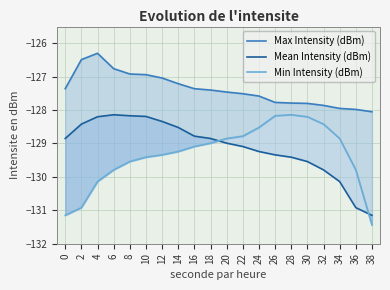

True or false: Min Intensity (dBm) has a value of -129.0 at 18.

True